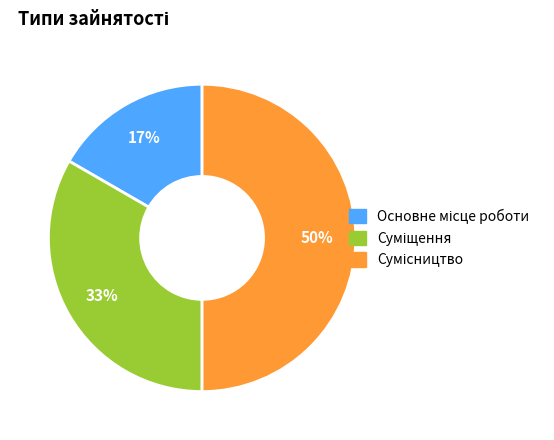

To the nearest percent, what is the average slice percentage?

33%